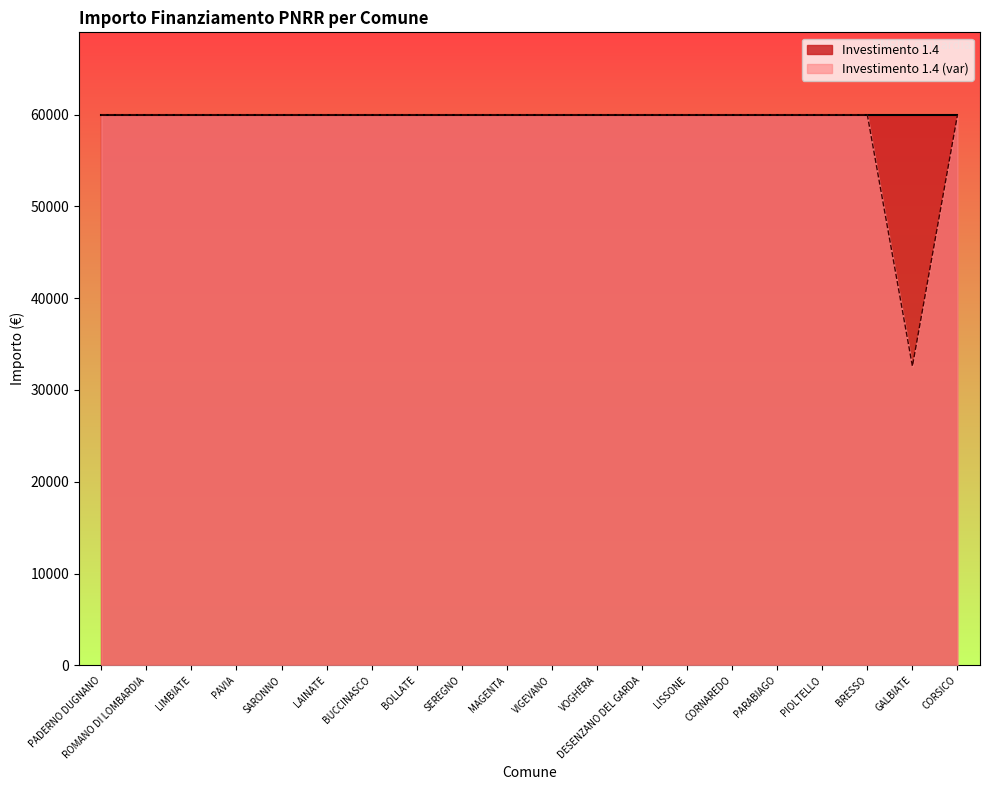

The value at PADERNO DUGNANO is 59966. True or false?

True